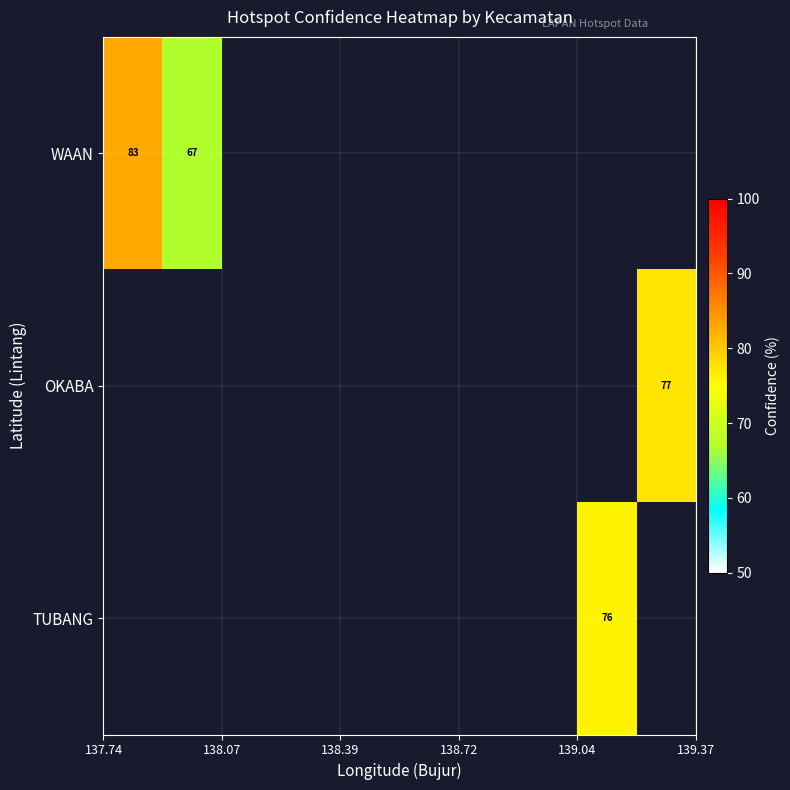

How many positive values does the OKABA series have?

1